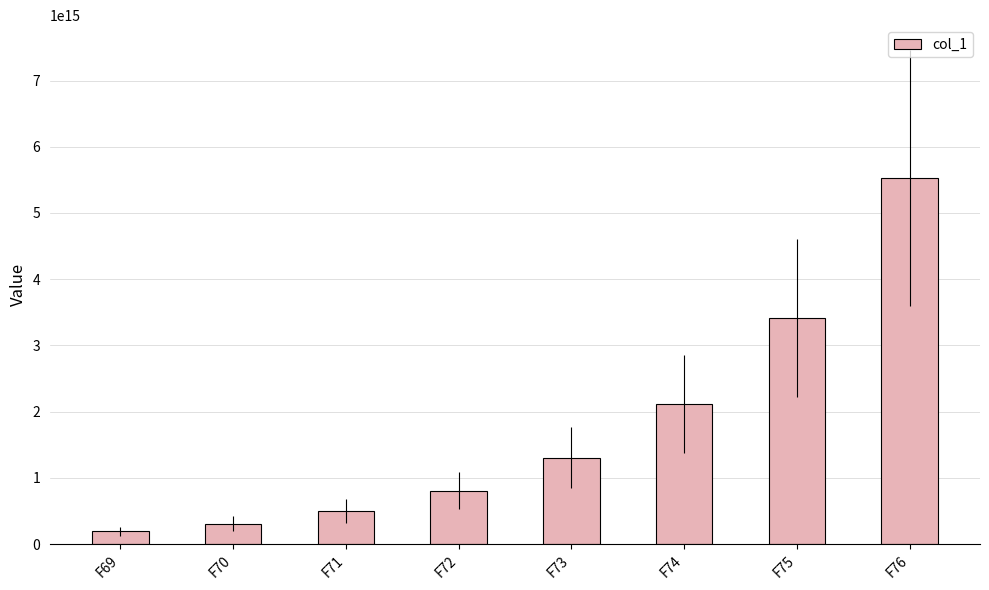

At which label is the value closest to 2859166095796946?

F75